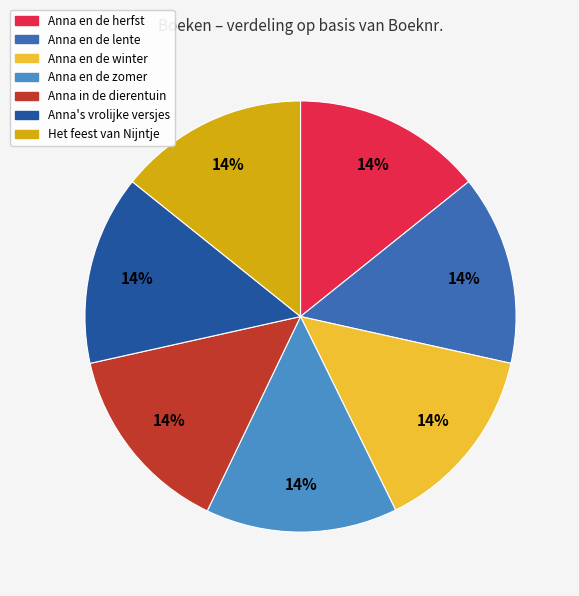

Does Anna's vrolijke versjes account for over 50% of the chart?

No